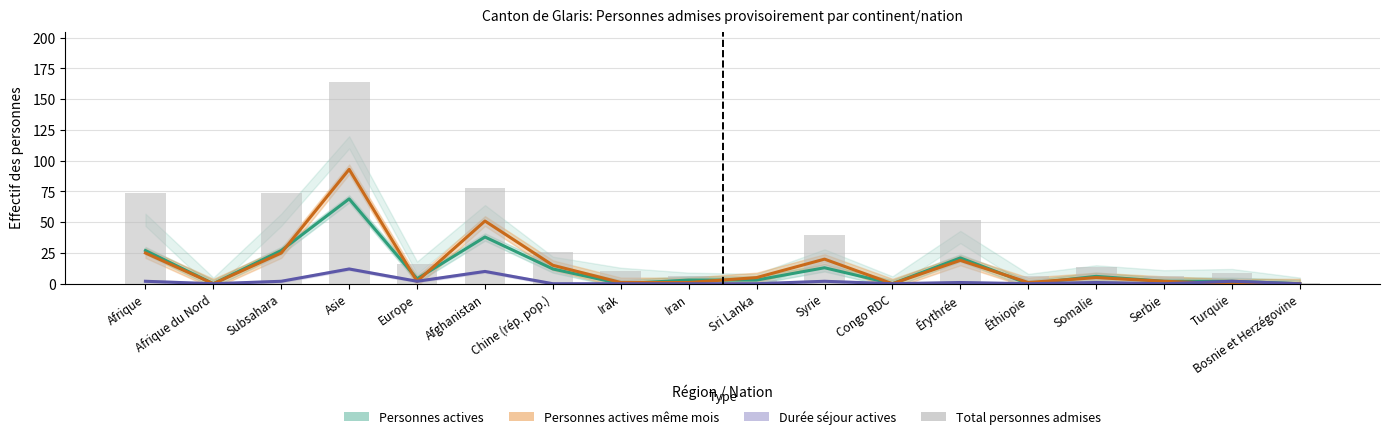

The Total personnes admises series shows 107 at Afrique du Nord. True or false?

False